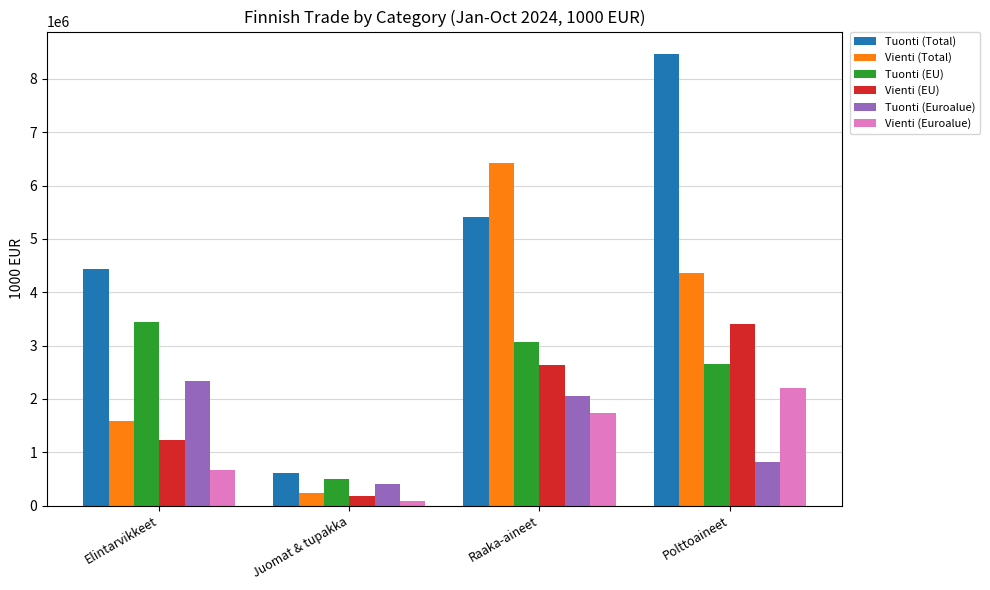

What is the label of the 4th bar from the left?

Polttoaineet